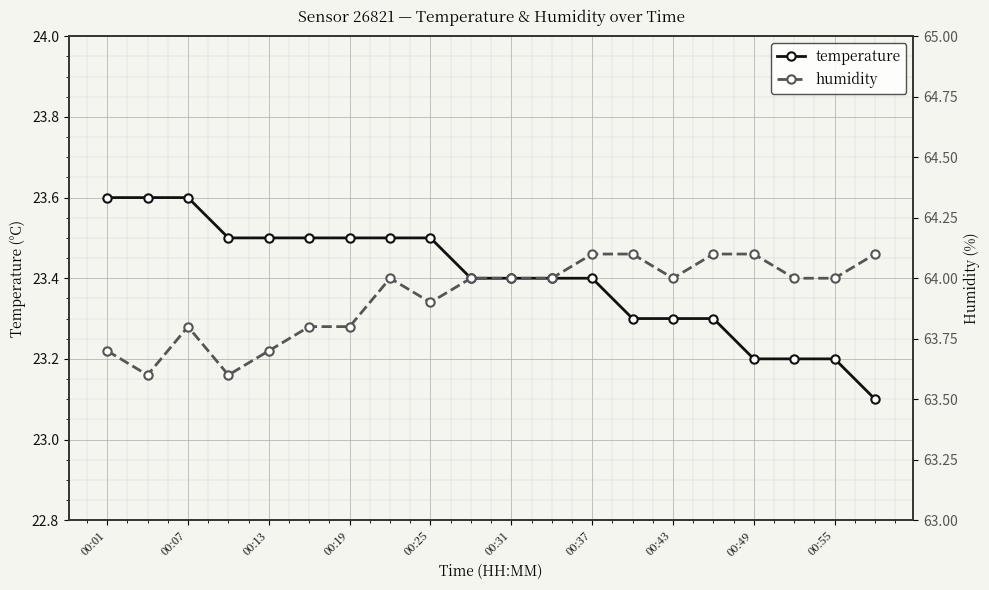

What is the lowest value of the temperature series?

23.1